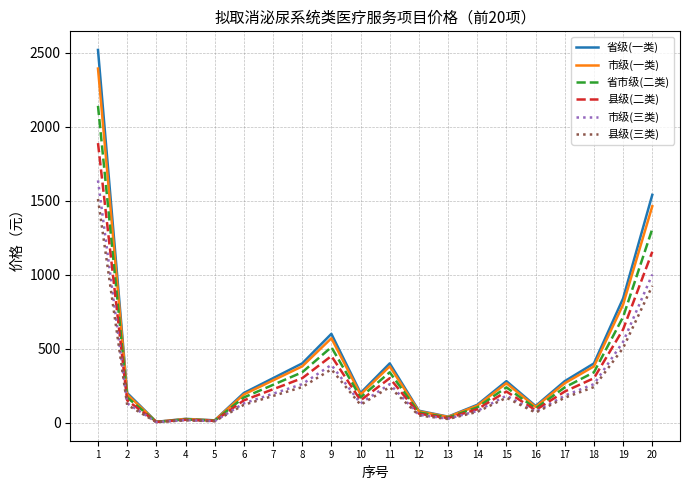

Is the value of 市级(三类) at 15 greater than the value of 县级(三类) at 2?

Yes